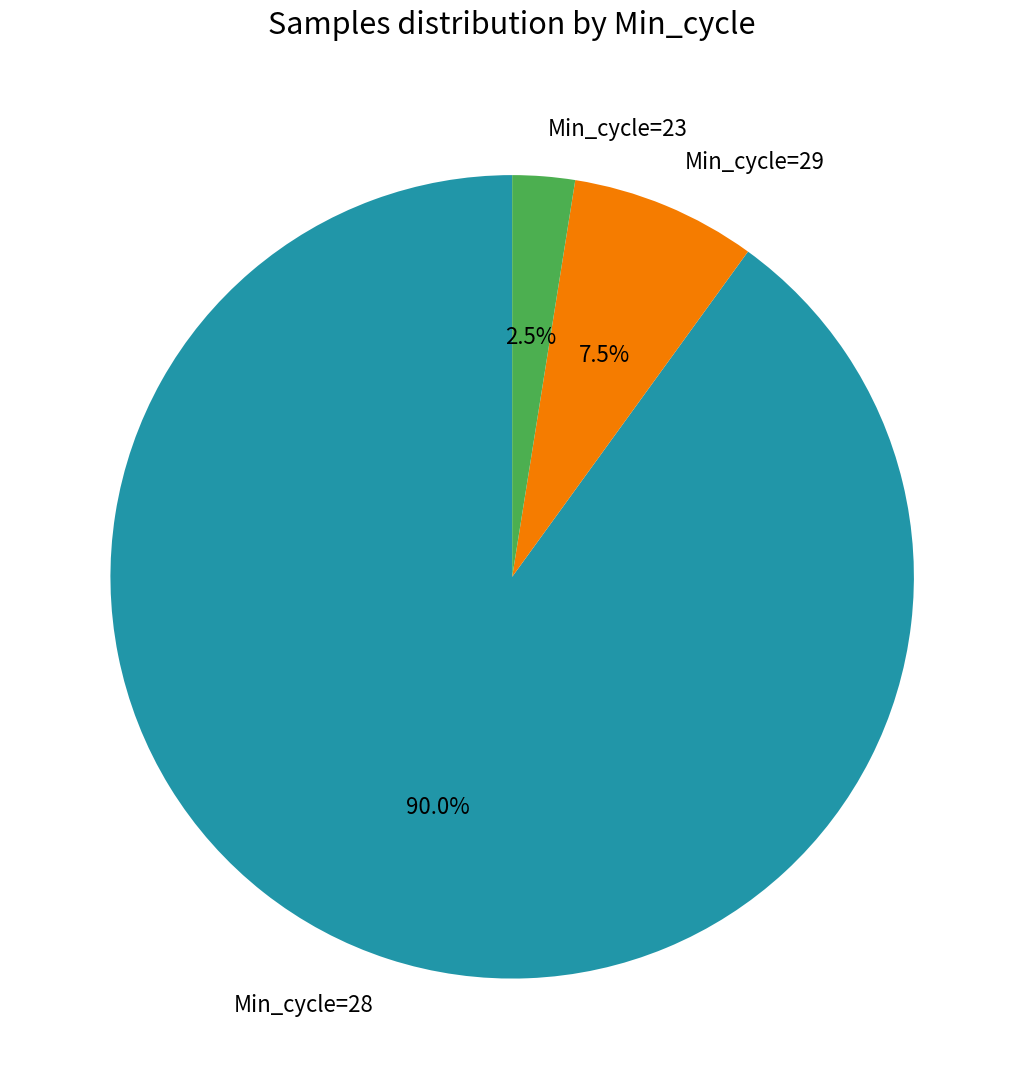

How many slices are in this pie chart?

3